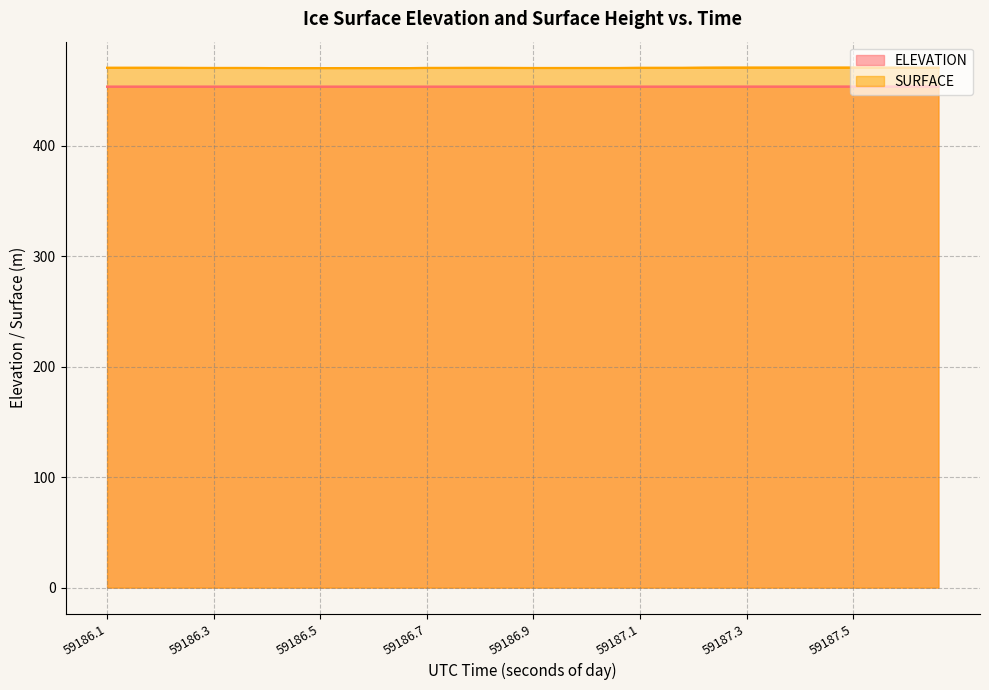

How many SURFACE values are between 470 and 471?

40